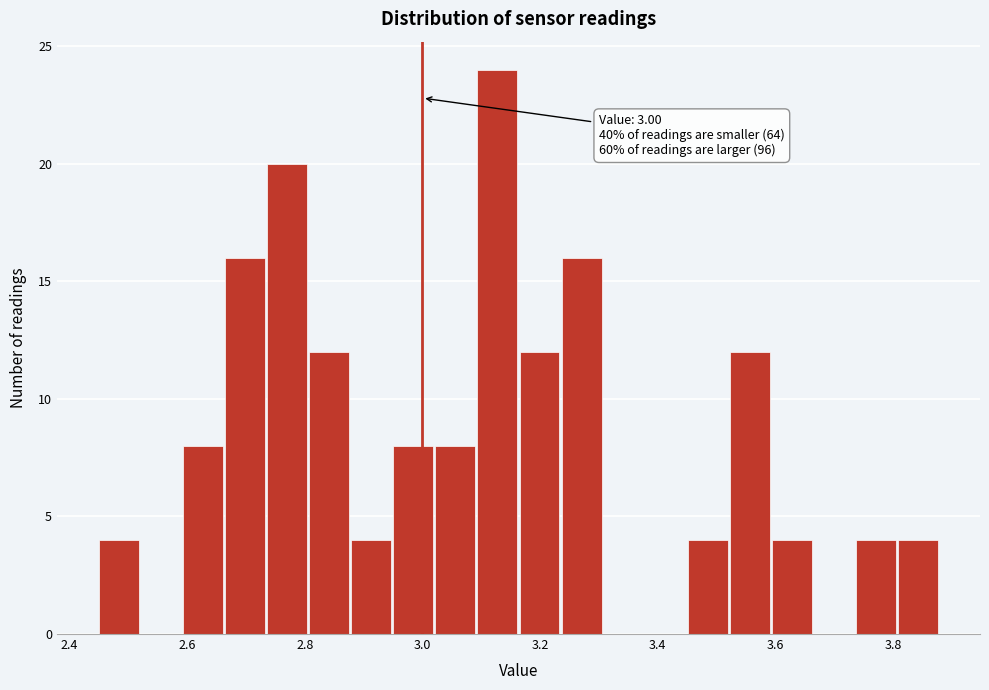

Around what value on the x-axis is the tallest bar? Give the approximate position of its centre, as read against the axis.

3.12